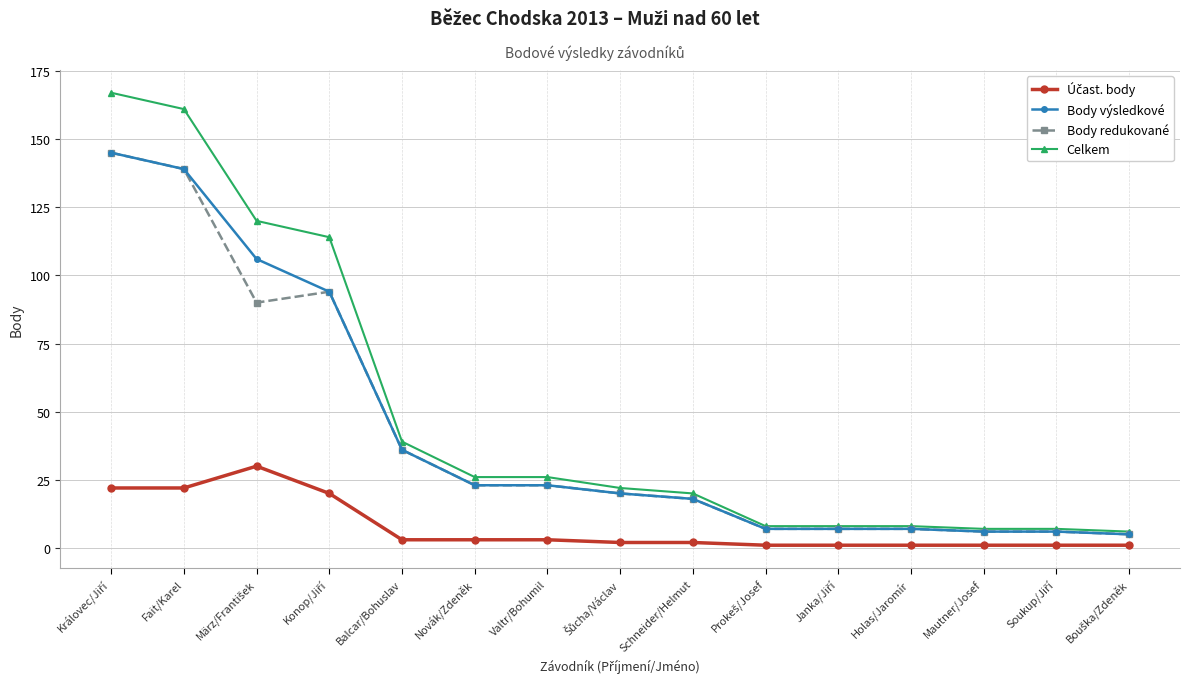

Which series changed the most between Novák/Zdeněk and Holas/Jaromír?

Celkem